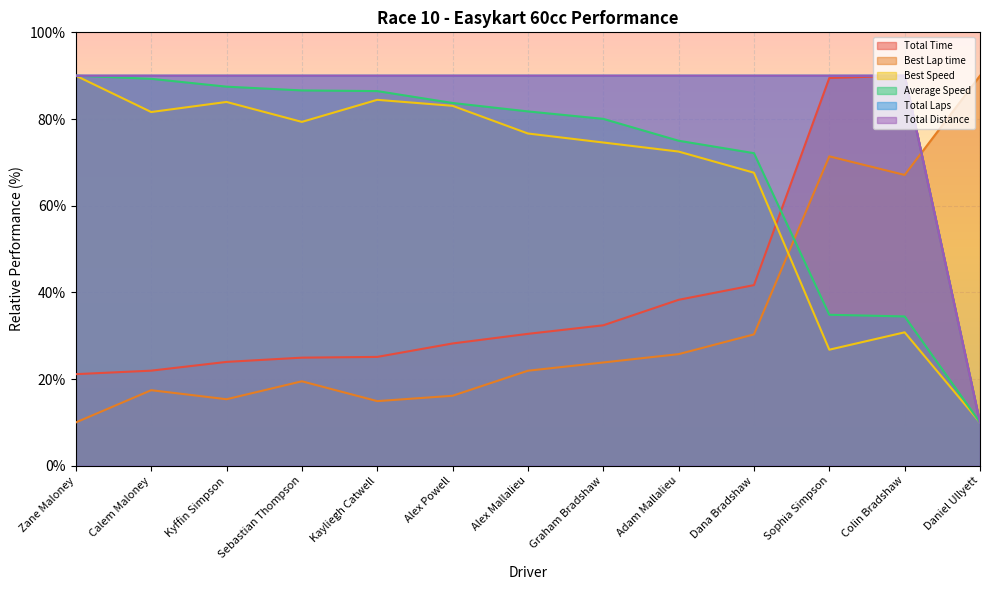

Which series has the largest total across all categories?

Total Laps